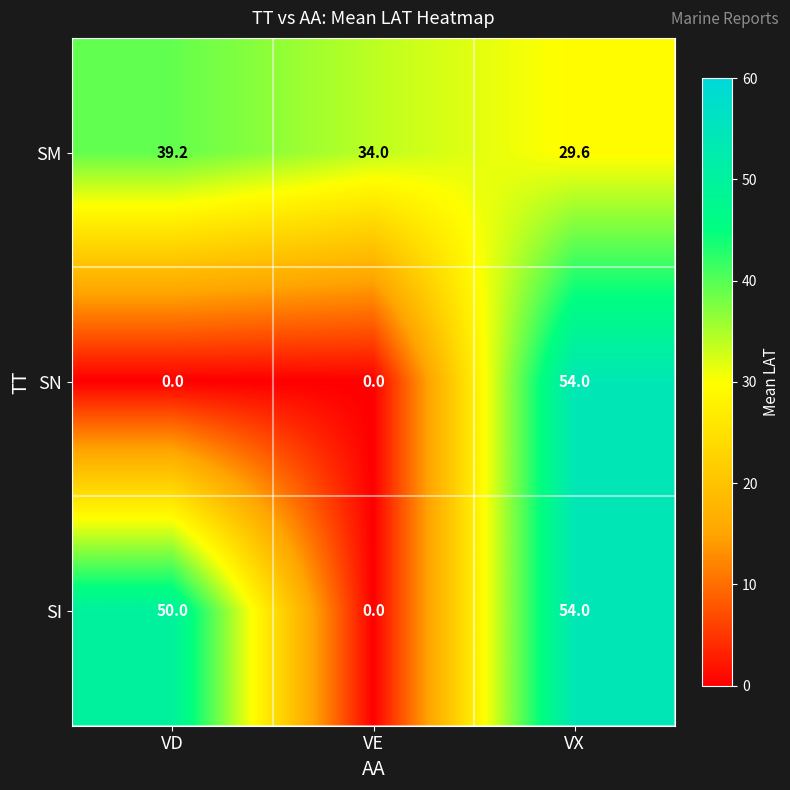

Which category has the highest value across all series?

VX